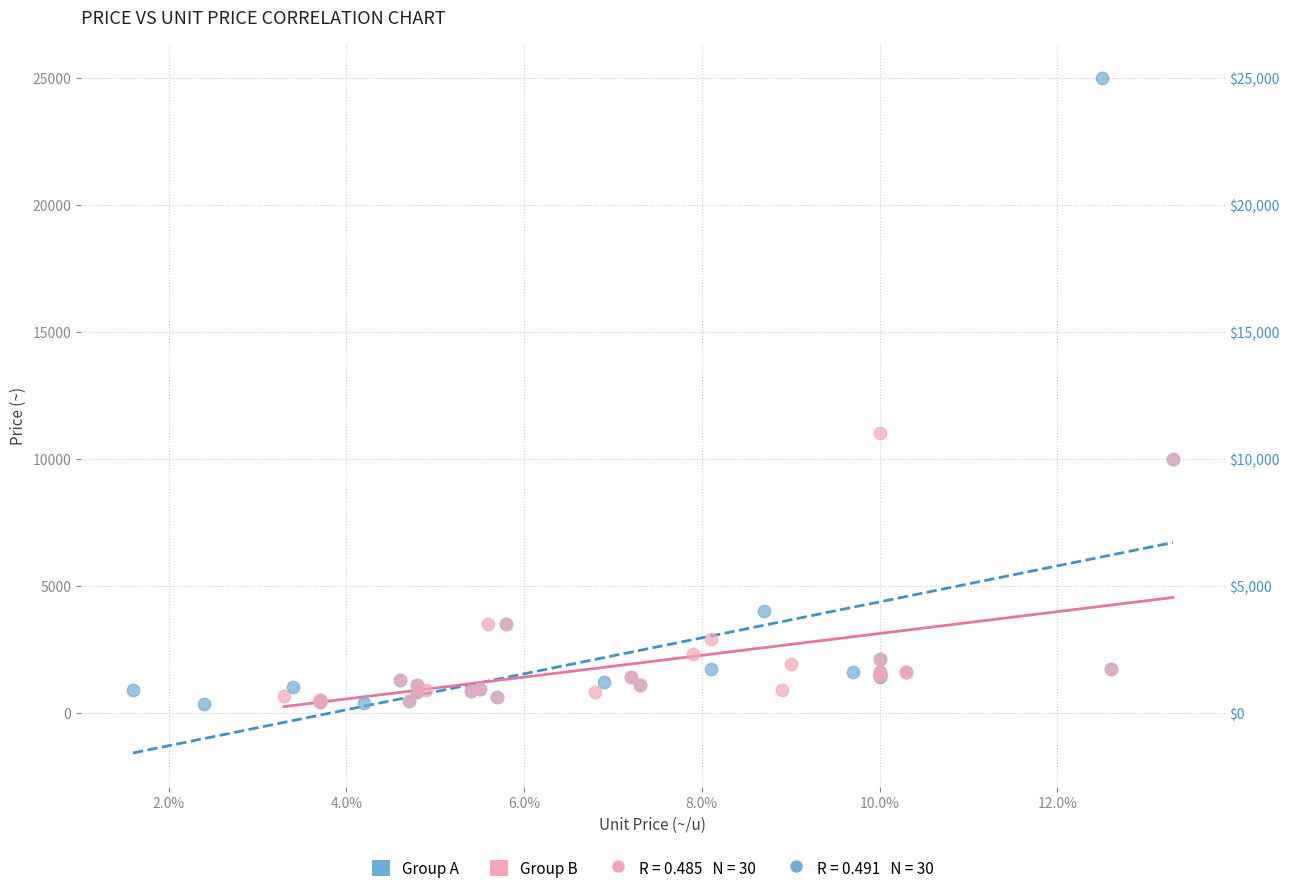

Which series has the widest spread of Y values?

Group A